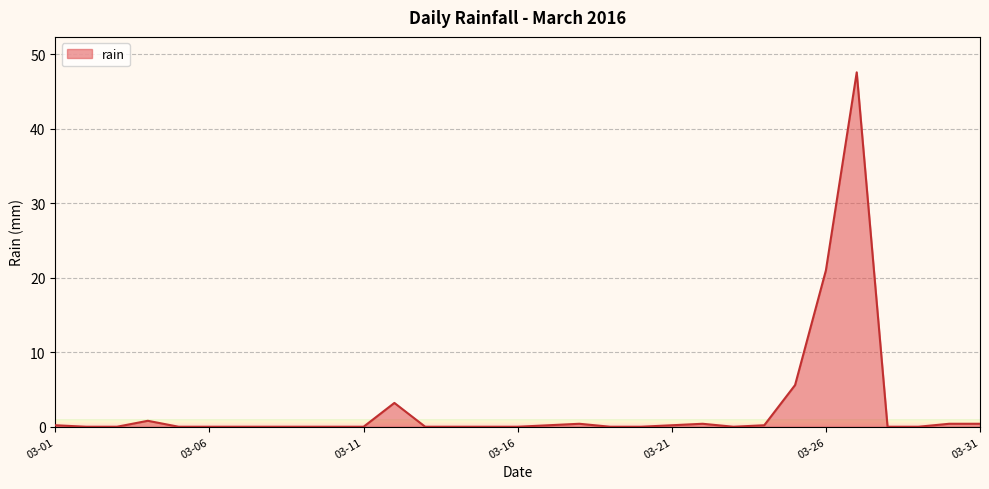

What is the difference between the maximum and minimum values?

47.6